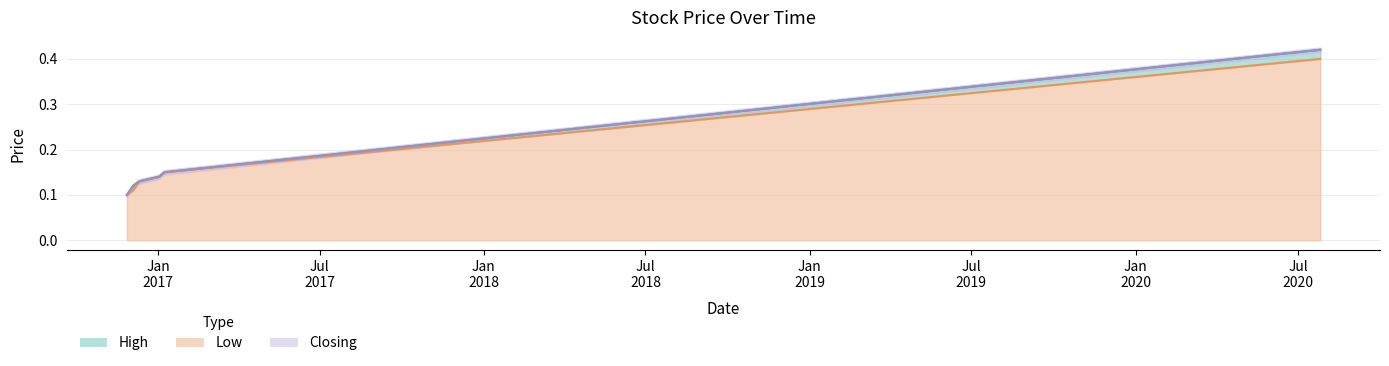

Rank the series by their maximum value, from lowest to highest.

Low, High, Closing